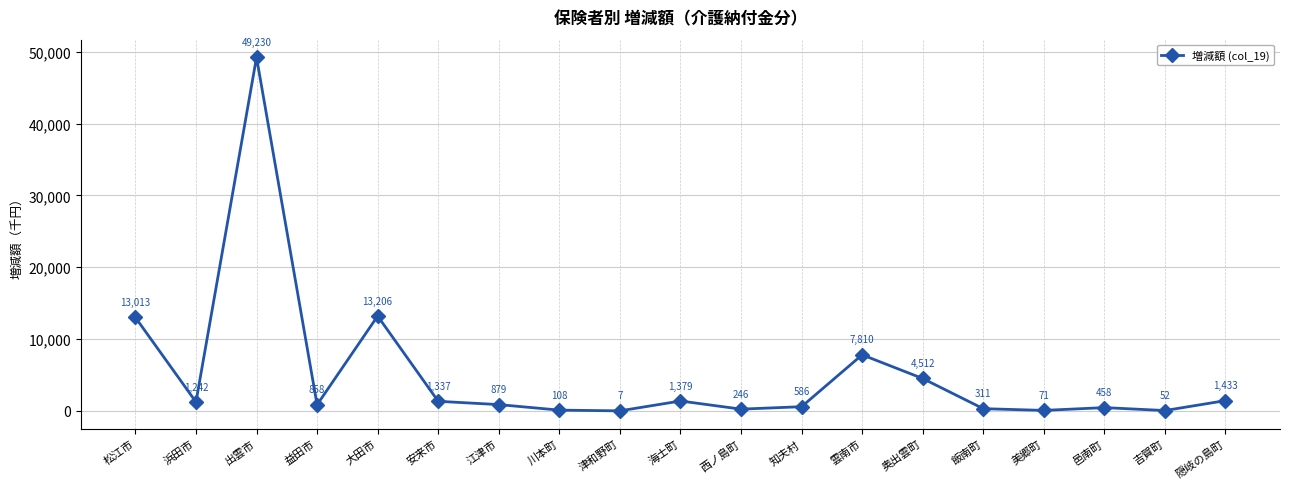

Reading right to left, what are all the values shown in this chart?

隠岐の島町=1433	吉賀町=52	邑南町=458	美郷町=71	飯南町=311	奥出雲町=4512	雲南市=7810	知夫村=586	西ノ島町=246	海士町=1379	津和野町=7	川本町=108	江津市=879	安来市=1337	大田市=13206	益田市=858	出雲市=49230	浜田市=1242	松江市=13013